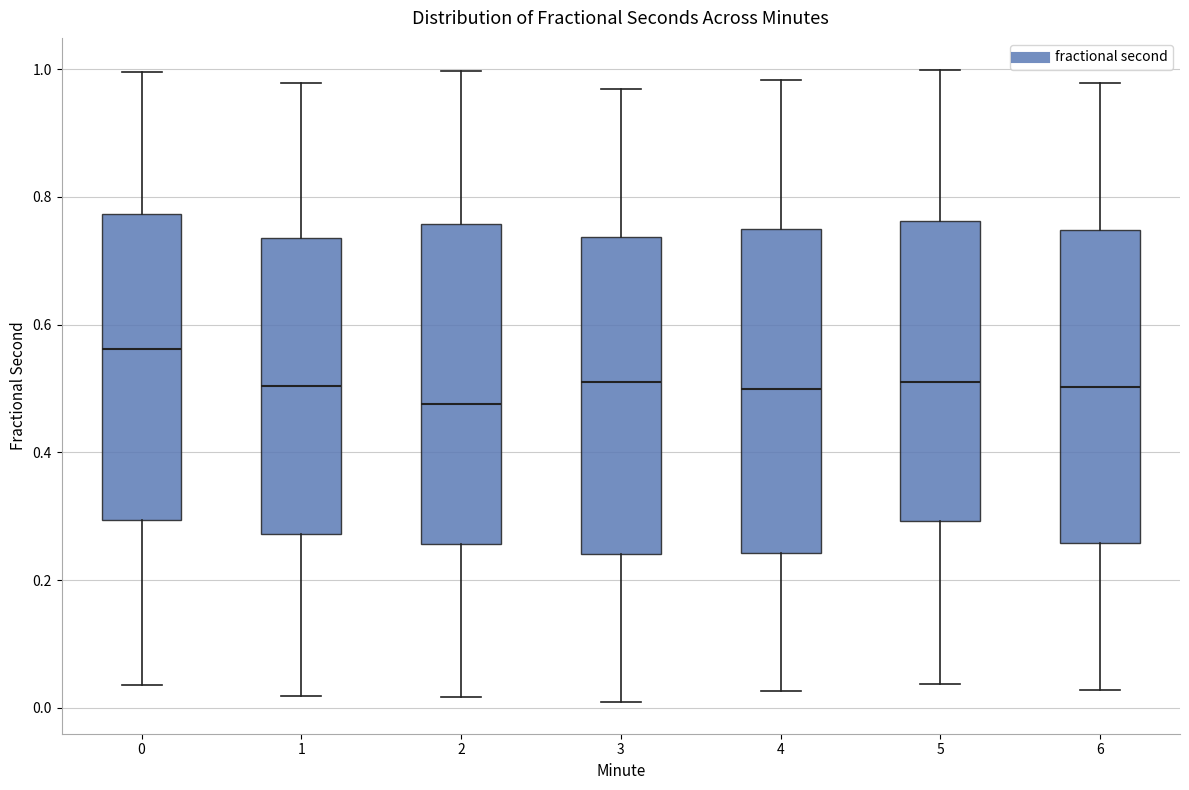

Reading left to right, read every box against the y-axis: the position of its median line, the range the box covers, and the ends of its whiskers. The values are not printed on the chart, so give them approximately, as read against the axis.

0: median 0.56, box 0.30 to 0.78, whiskers 0.04 to 1.00
1: median 0.50, box 0.28 to 0.74, whiskers 0.02 to 0.98
2: median 0.48, box 0.26 to 0.76, whiskers 0.02 to 1.00
3: median 0.52, box 0.24 to 0.74, whiskers 0.00 to 0.96
4: median 0.50, box 0.24 to 0.74, whiskers 0.02 to 0.98
5: median 0.52, box 0.30 to 0.76, whiskers 0.04 to 1.00
6: median 0.50, box 0.26 to 0.74, whiskers 0.02 to 0.98